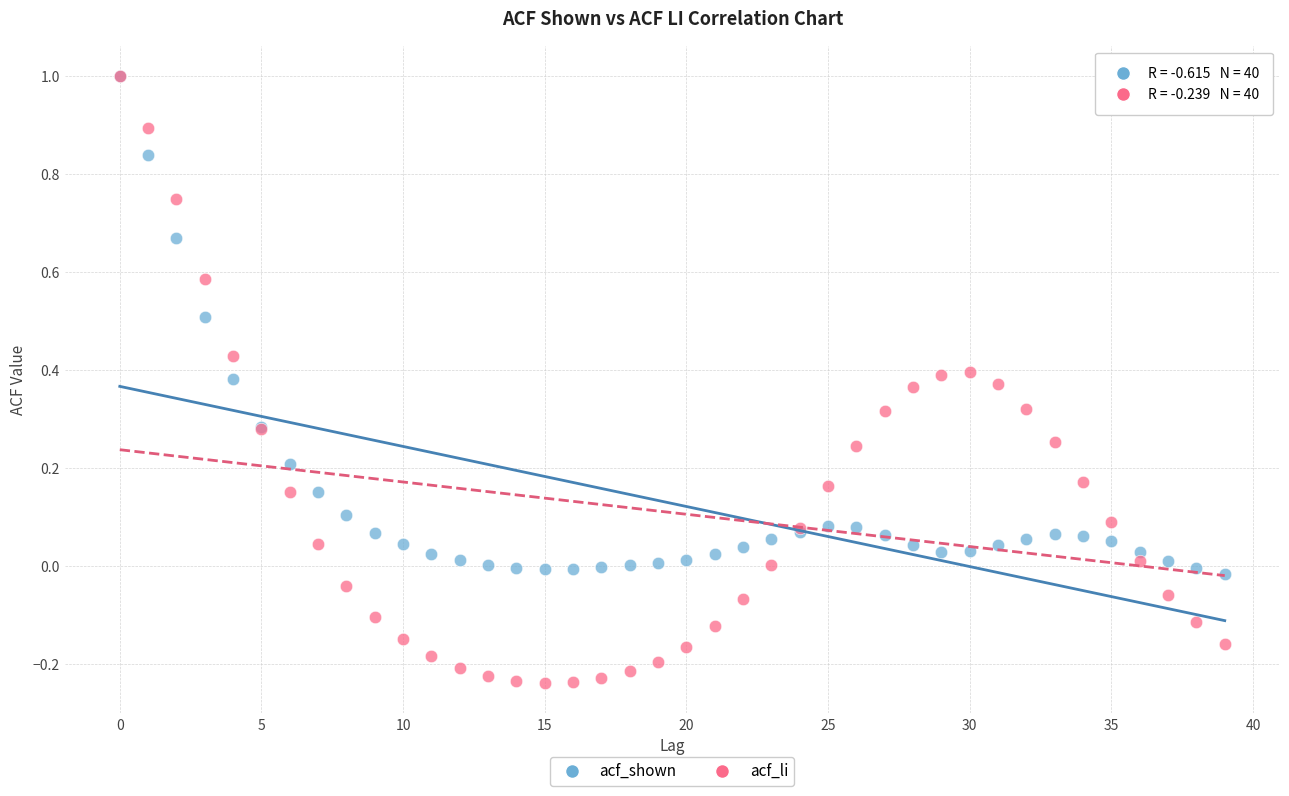

Which series contains the lowest Y value?

acf_li